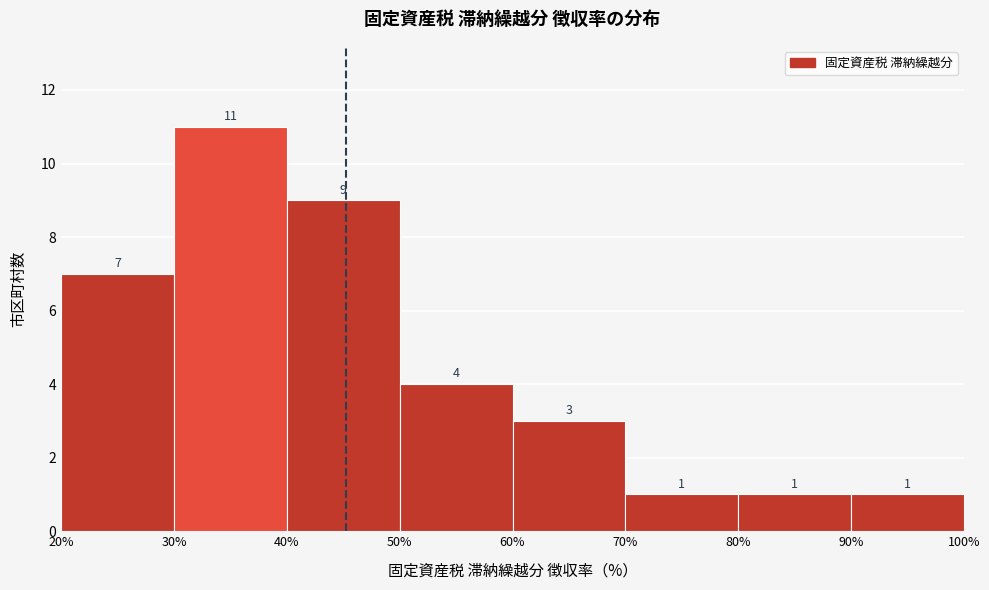

Over which range of the x-axis is the bar tallest?

30% to 40%